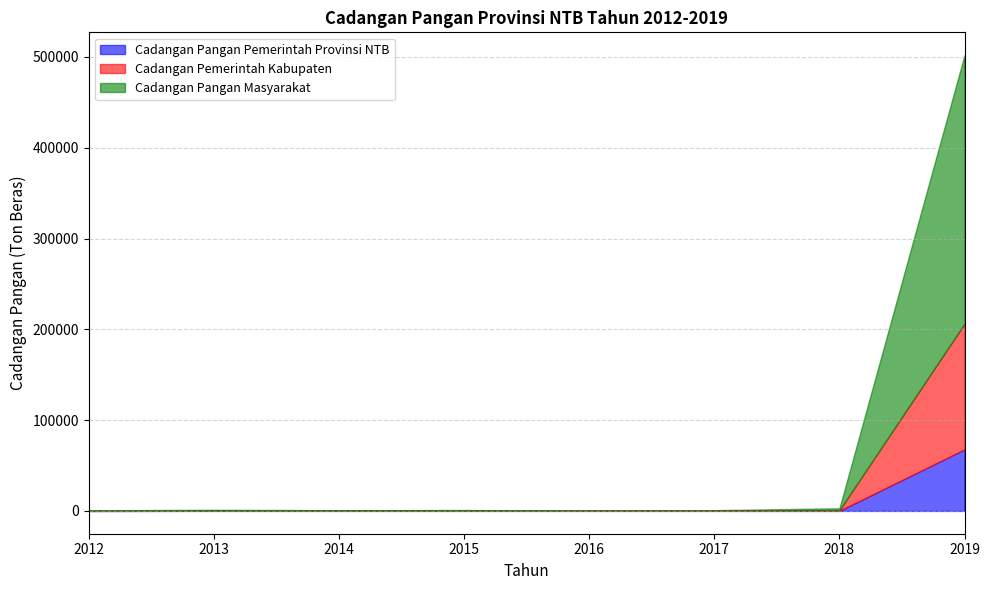

Between 2017 and 2014, which is larger?

2014